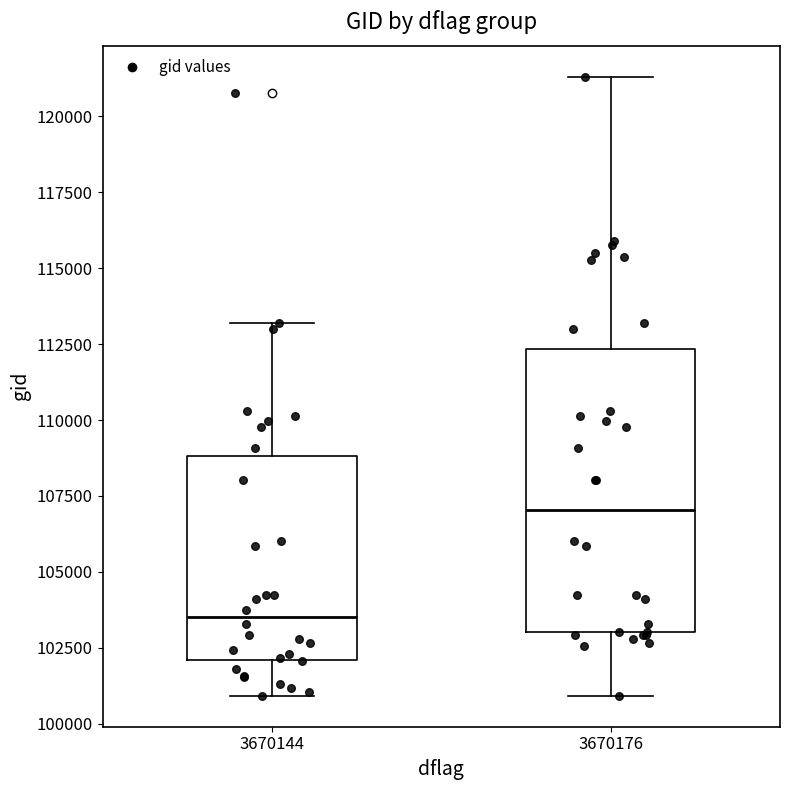

Comparing the boxes themselves (not the whiskers), which one is the tallest?

3670176